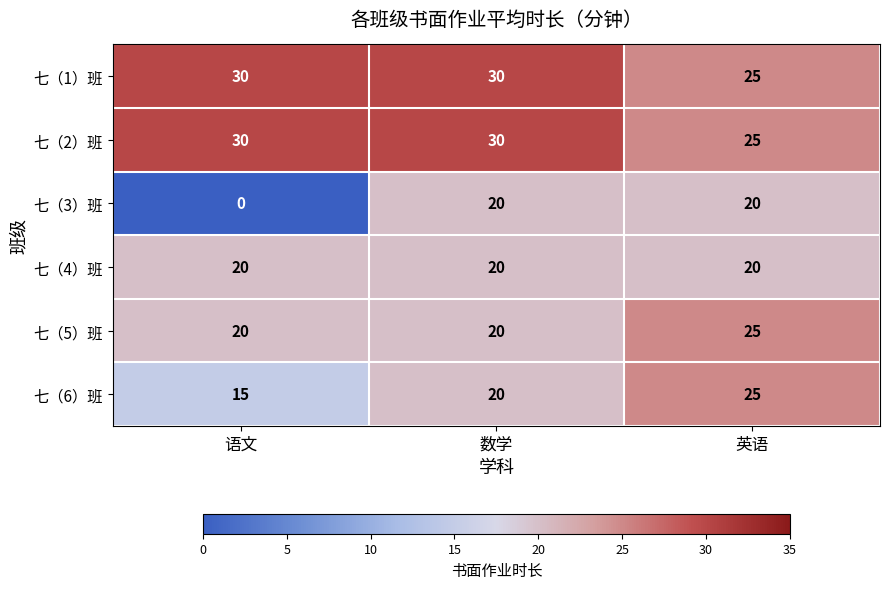

What is the total value across all series at 英语?

140